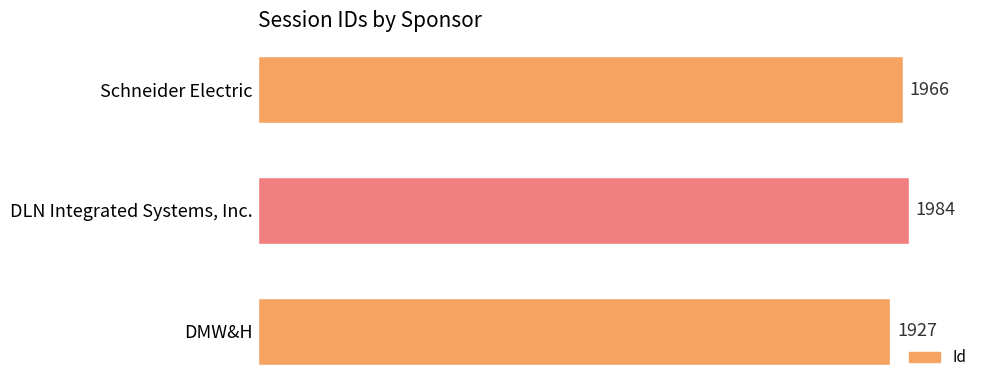

How many values are between 1927 and 1984?

3